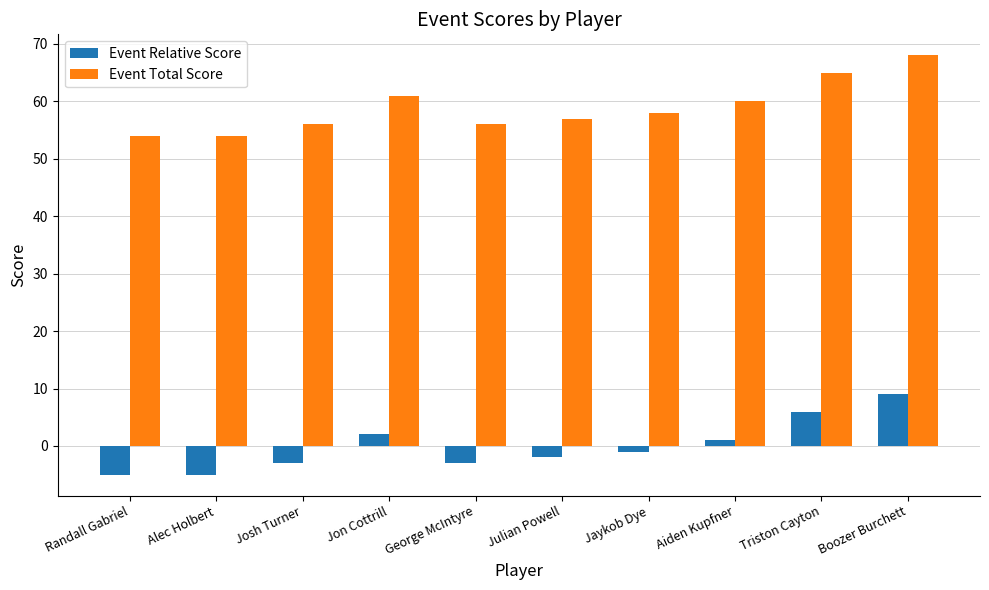

What is the sum of all Event Total Score values?

589